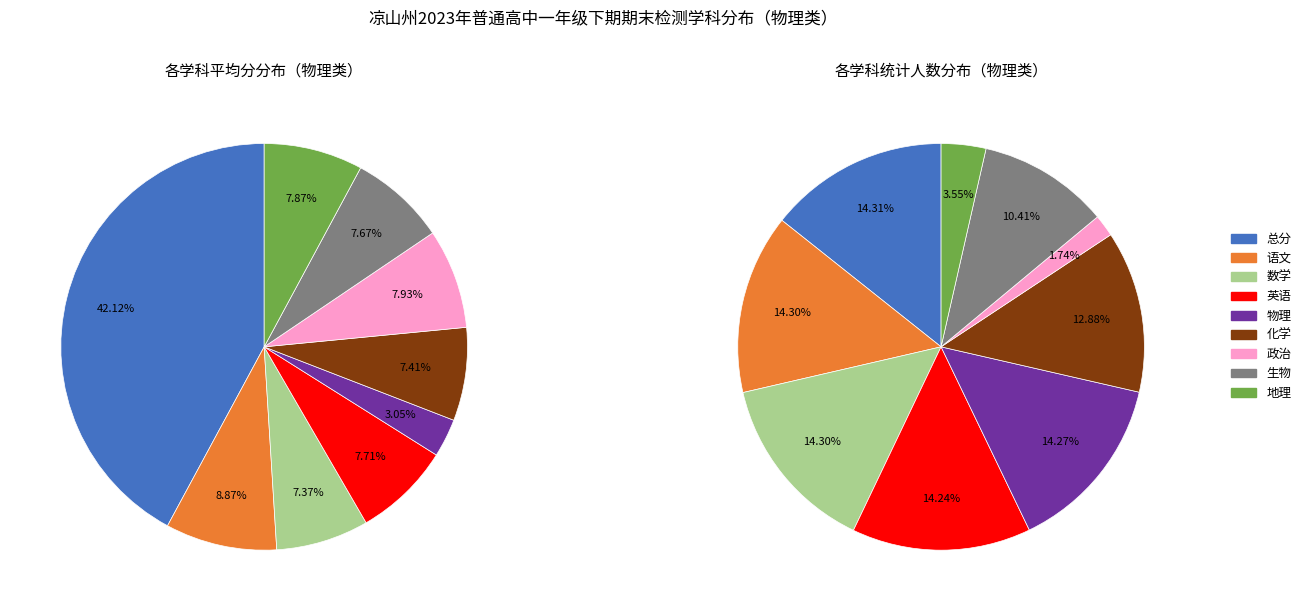

Does values_avg represent more than half of the total?

No